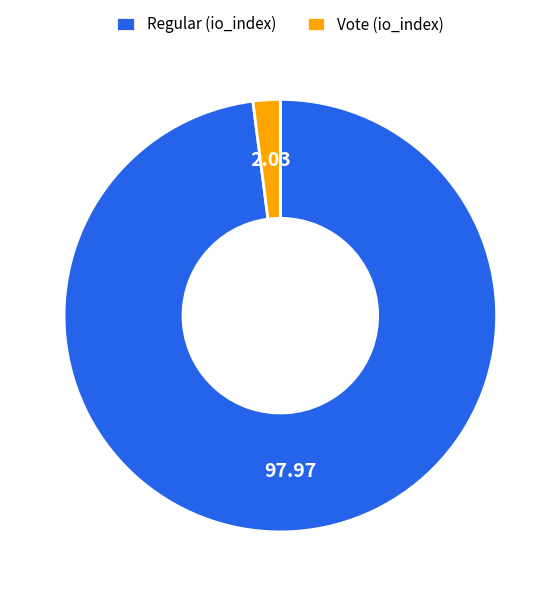

Between Regular (io_index) and Vote (io_index), which is larger?

Regular (io_index)